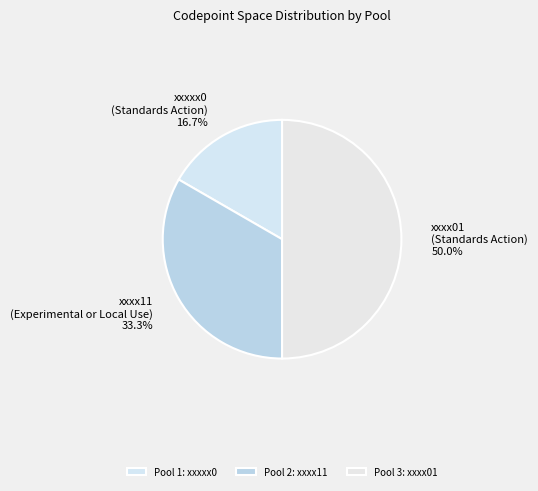

Which category has the biggest portion of the pie?

xxxx01